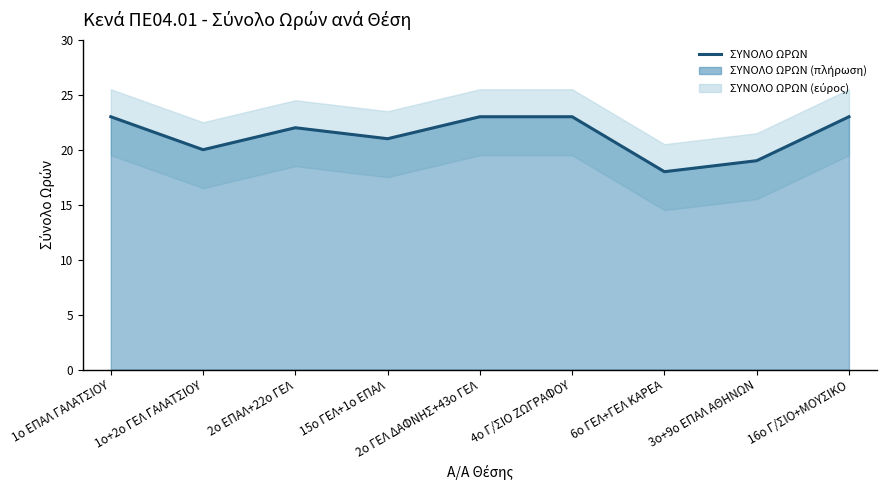

Reading left to right, what are all the values shown in this chart?

1ο ΕΠΑΛ ΓΑΛΑΤΣΙΟΥ=23	1ο+2ο ΓΕΛ ΓΑΛΑΤΣΙΟΥ=20	2ο ΕΠΑΛ+22ο ΓΕΛ=22	15ο ΓΕΛ+1ο ΕΠΑΛ=21	2ο ΓΕΛ ΔΑΦΝΗΣ+43ο ΓΕΛ=23	4ο Γ/ΣΙΟ ΖΩΓΡΑΦΟΥ=23	6ο ΓΕΛ+ΓΕΛ ΚΑΡΕΑ=18	3ο+9ο ΕΠΑΛ ΑΘΗΝΩΝ=19	16ο Γ/ΣΙΟ+ΜΟΥΣΙΚΟ=23